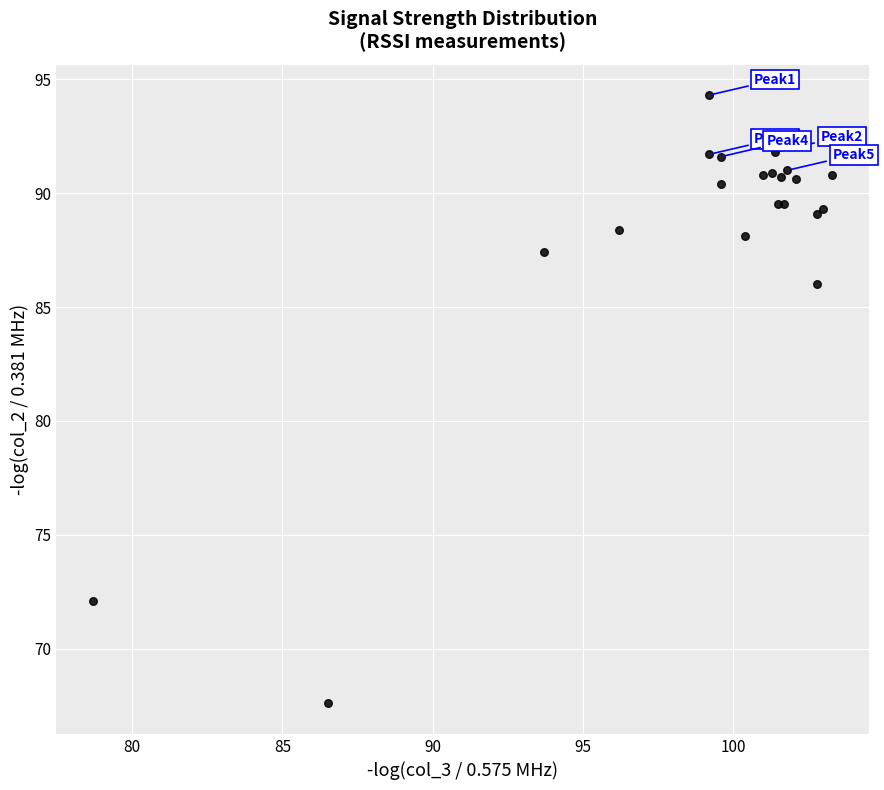

What Y value in the scatter plot is closest to 80?

86.0